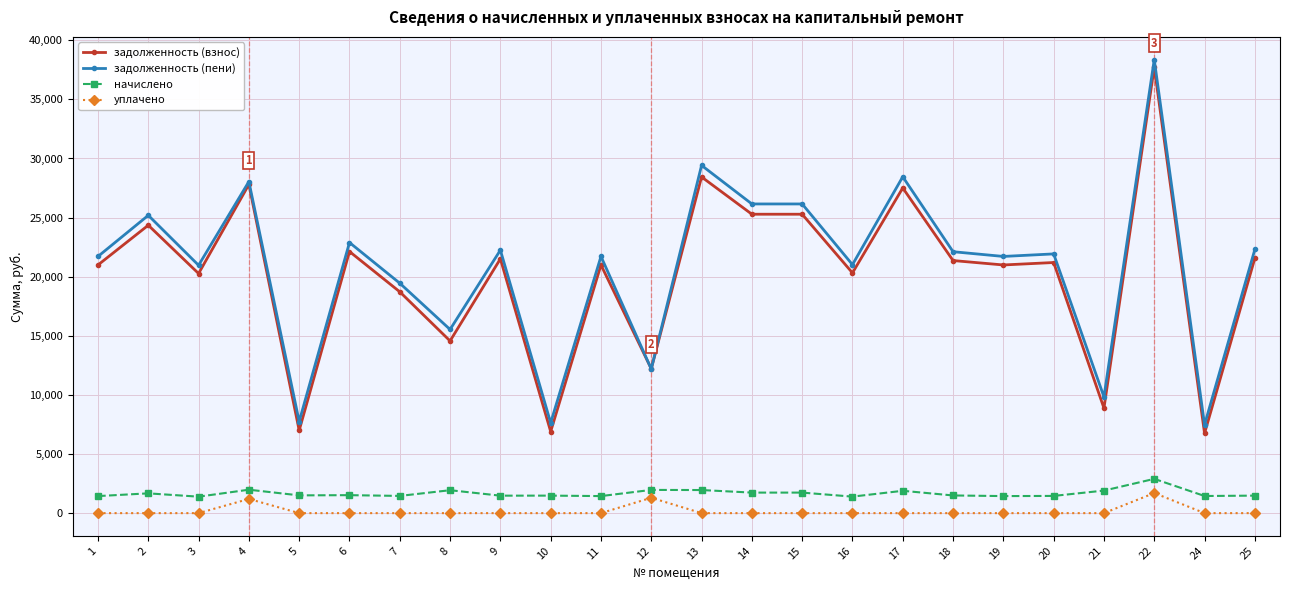

True or false: уплачено has more than 1 points higher than both neighbors.

True